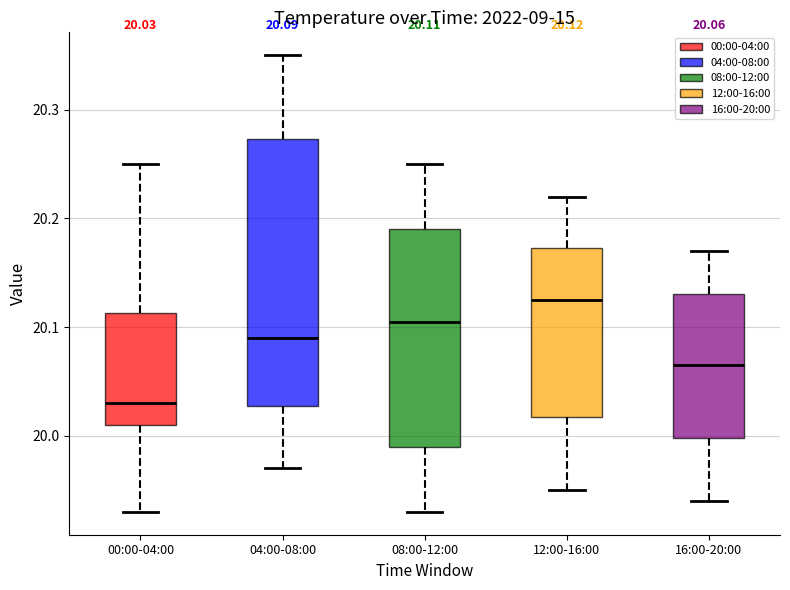

Which box is the tallest, from its lower edge to its upper edge?

04:00-08:00